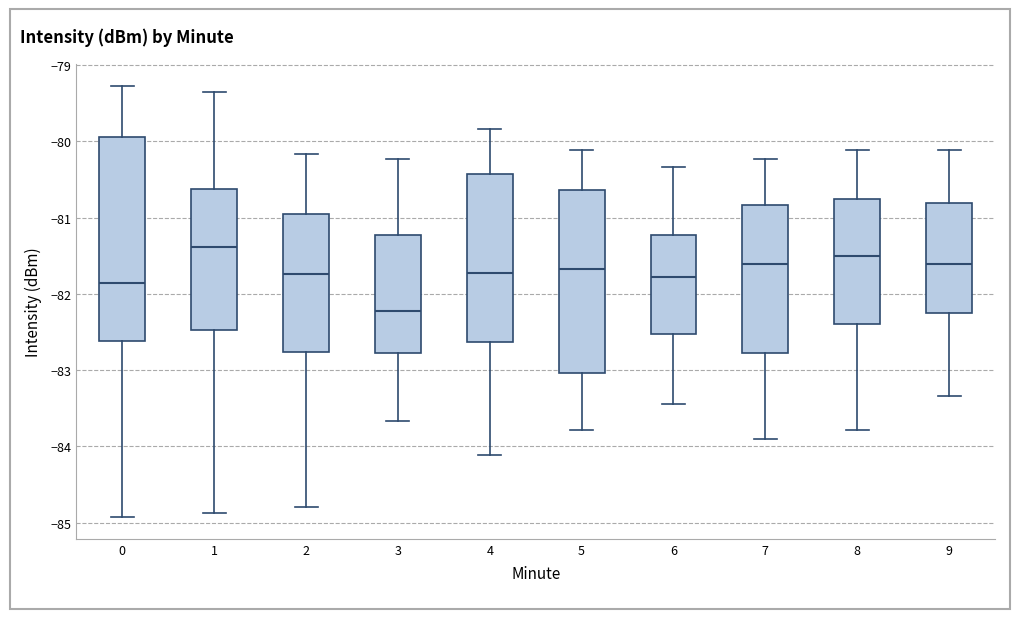

Reading left to right, read every box against the y-axis: the position of its median line, the range the box covers, and the ends of its whiskers. The values are not printed on the chart, so give them approximately, as read against the axis.

0: median -81.9, box -82.6 to -79.9, whiskers -84.9 to -79.3
1: median -81.4, box -82.5 to -80.6, whiskers -84.9 to -79.4
2: median -81.7, box -82.8 to -80.9, whiskers -84.8 to -80.2
3: median -82.2, box -82.8 to -81.2, whiskers -83.7 to -80.2
4: median -81.7, box -82.6 to -80.4, whiskers -84.1 to -79.8
5: median -81.7, box -83.0 to -80.6, whiskers -83.8 to -80.1
6: median -81.8, box -82.5 to -81.2, whiskers -83.4 to -80.3
7: median -81.6, box -82.8 to -80.8, whiskers -83.9 to -80.2
8: median -81.5, box -82.4 to -80.8, whiskers -83.8 to -80.1
9: median -81.6, box -82.3 to -80.8, whiskers -83.3 to -80.1